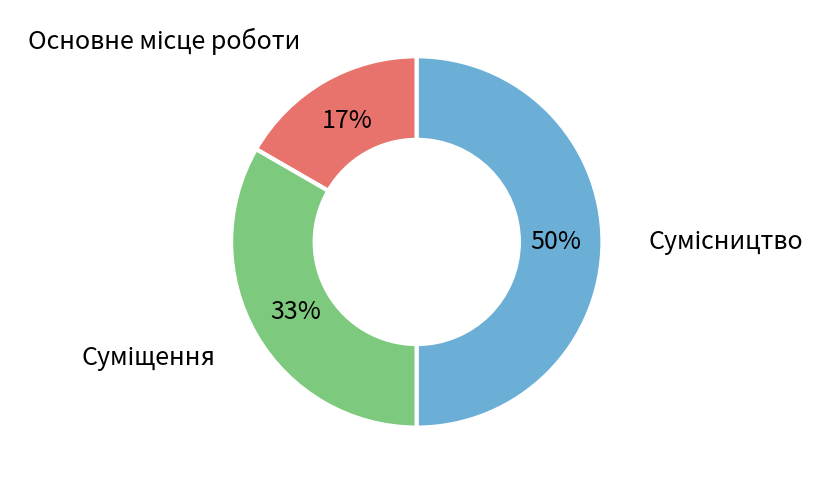

To the nearest percent, what is the difference between the largest and smallest slice percentages?

33%